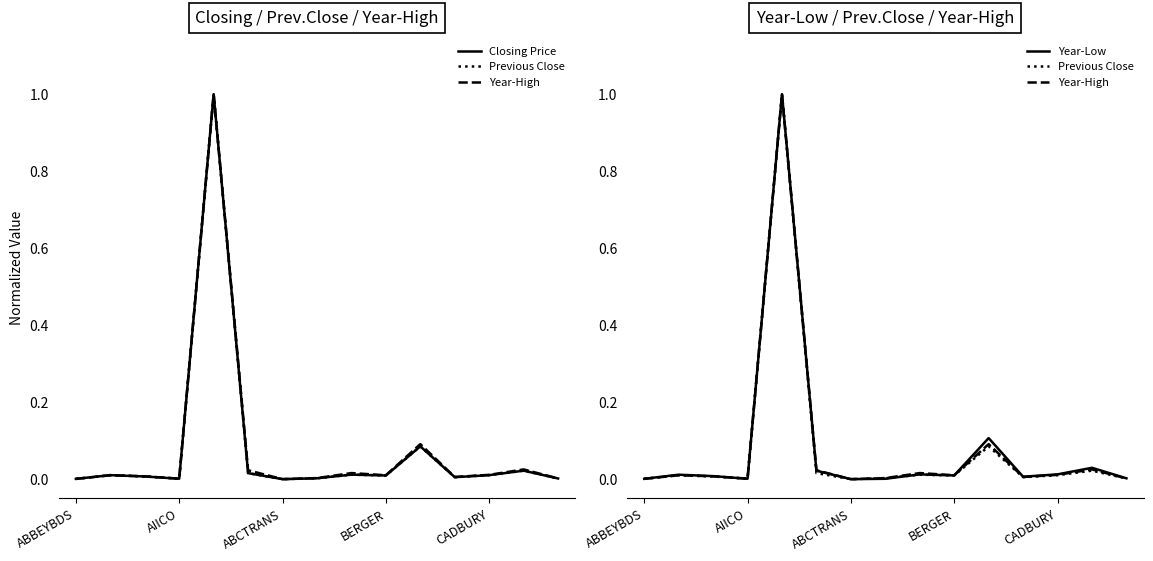

How many distinct data groups are displayed?

4